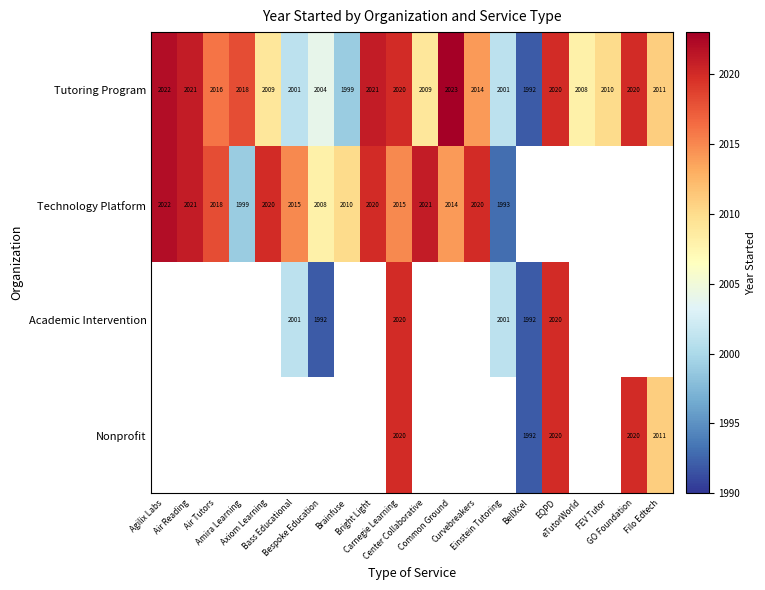

What is the lowest value of the Tutoring Program series?

1992